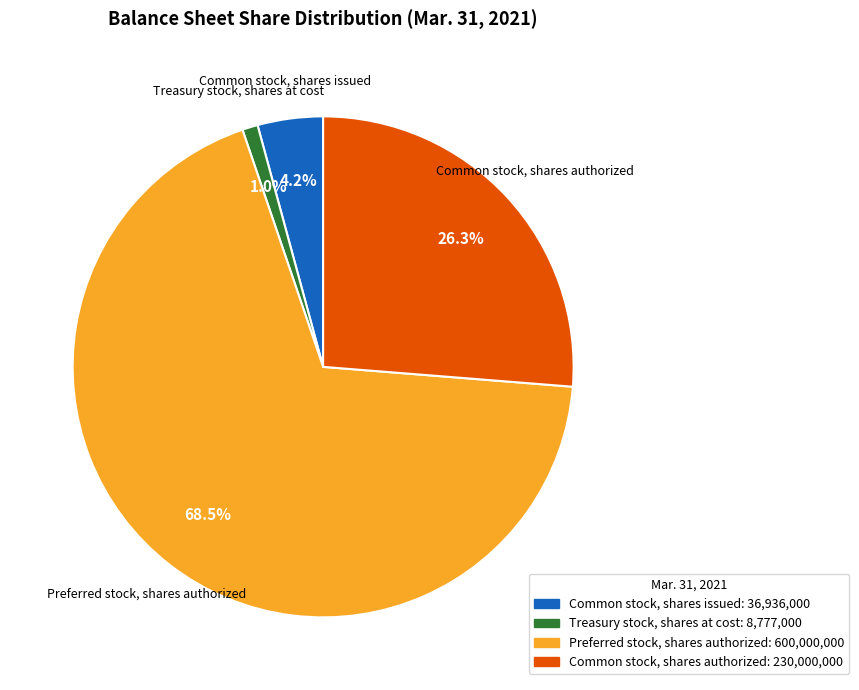

Rank the categories by value from highest to lowest.

Preferred stock, shares authorized, Common stock, shares authorized, Common stock, shares issued, Treasury stock, shares at cost